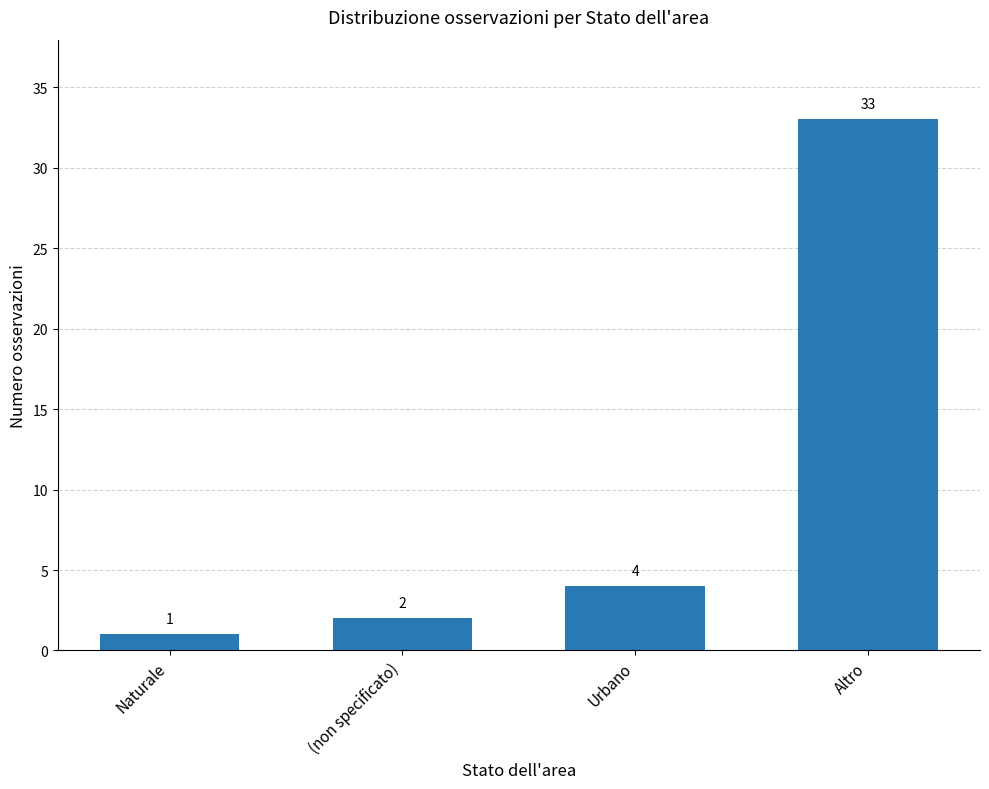

Count the number of categories in the chart.

4